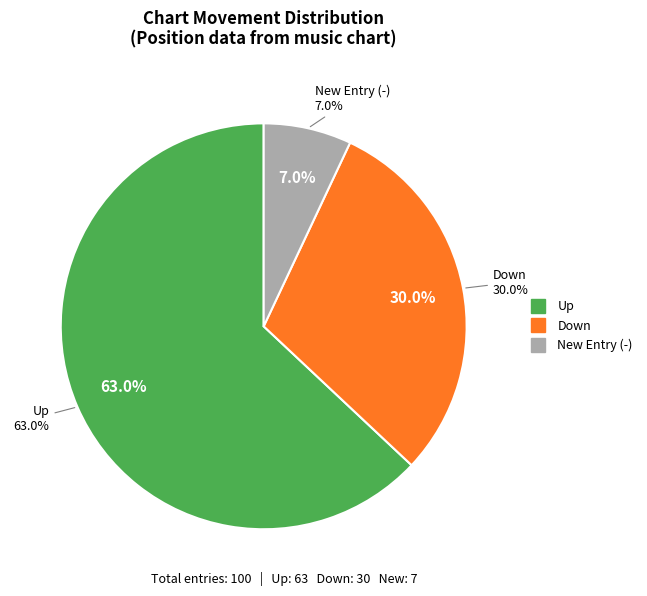

What is the ratio of the value at new to the value at up?

0.1